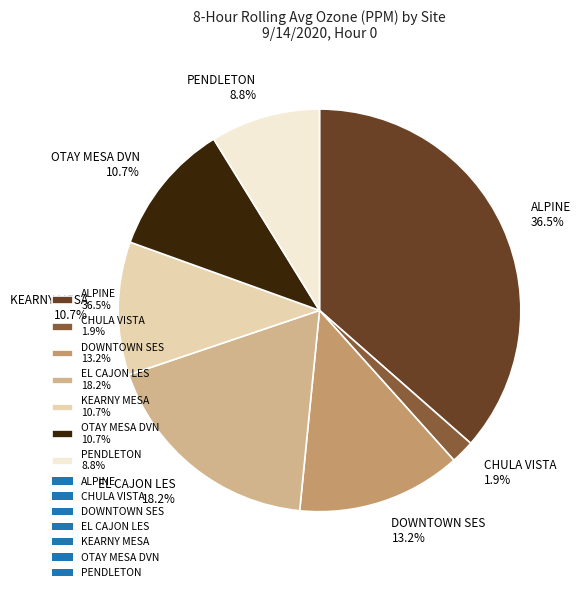

Is ALPINE the majority of the pie?

No